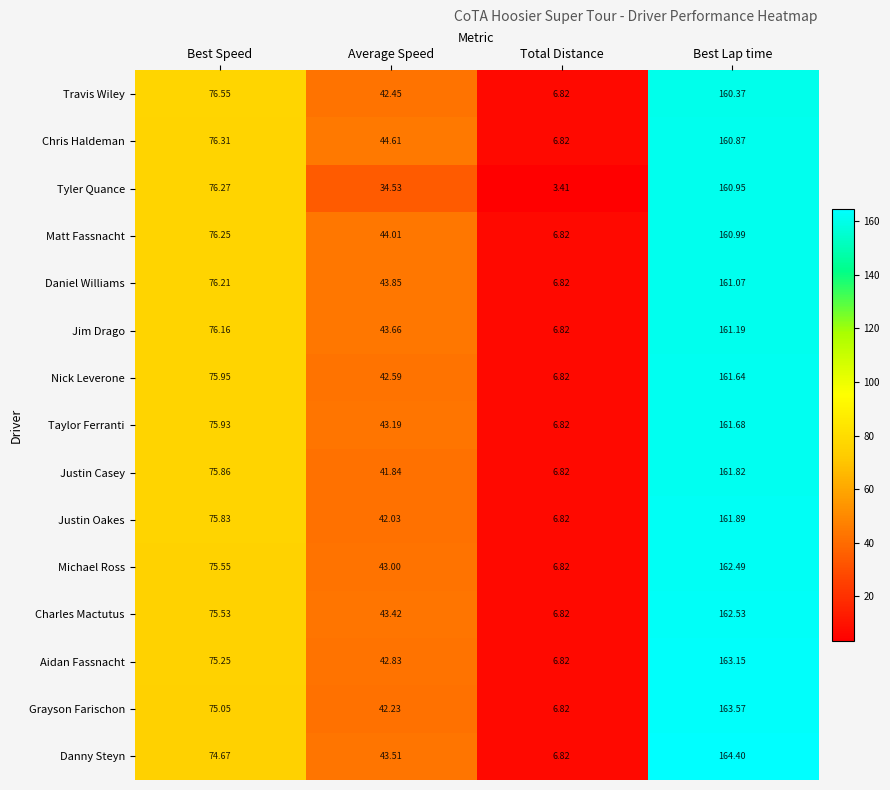

Which series has the largest range (max minus min)?

Danny Steyn